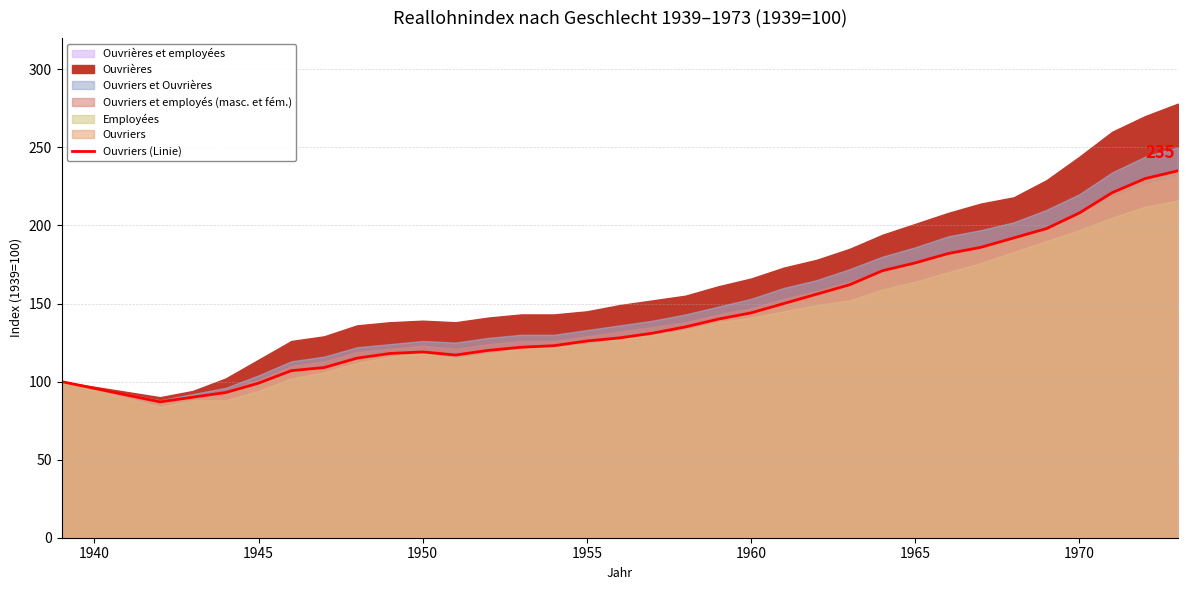

True or false: Ouvriers (Linie) has a value of 101 at 1970.

False